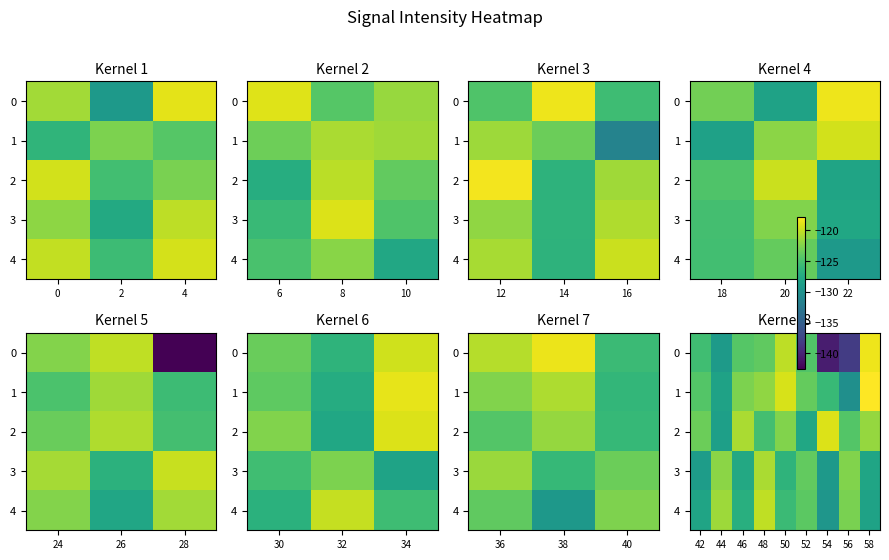

Rank the series by their maximum value, from highest to lowest.

1, 0, 2, 4, 3